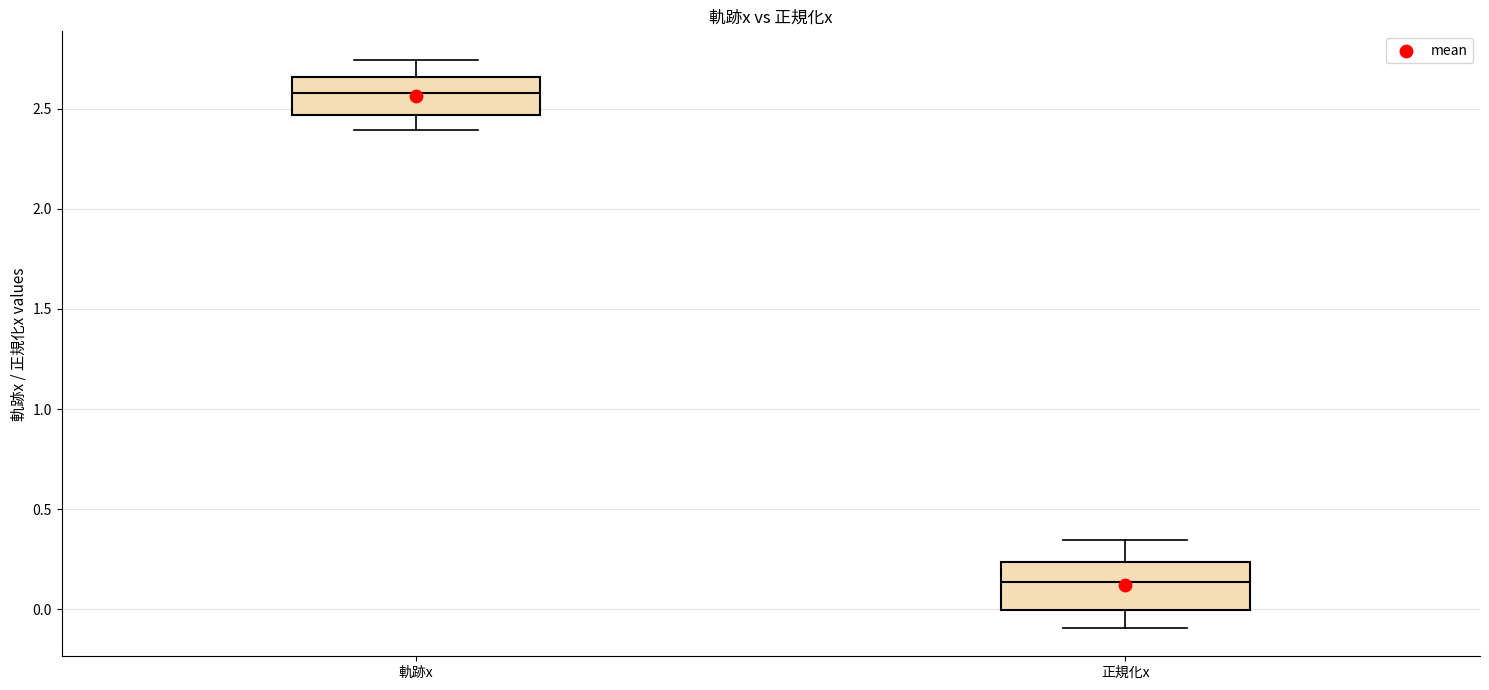

Where does the median line of the box for 軌跡x sit on the y-axis? The values are not printed on the chart, so give them approximately, as read against the axis.

2.60